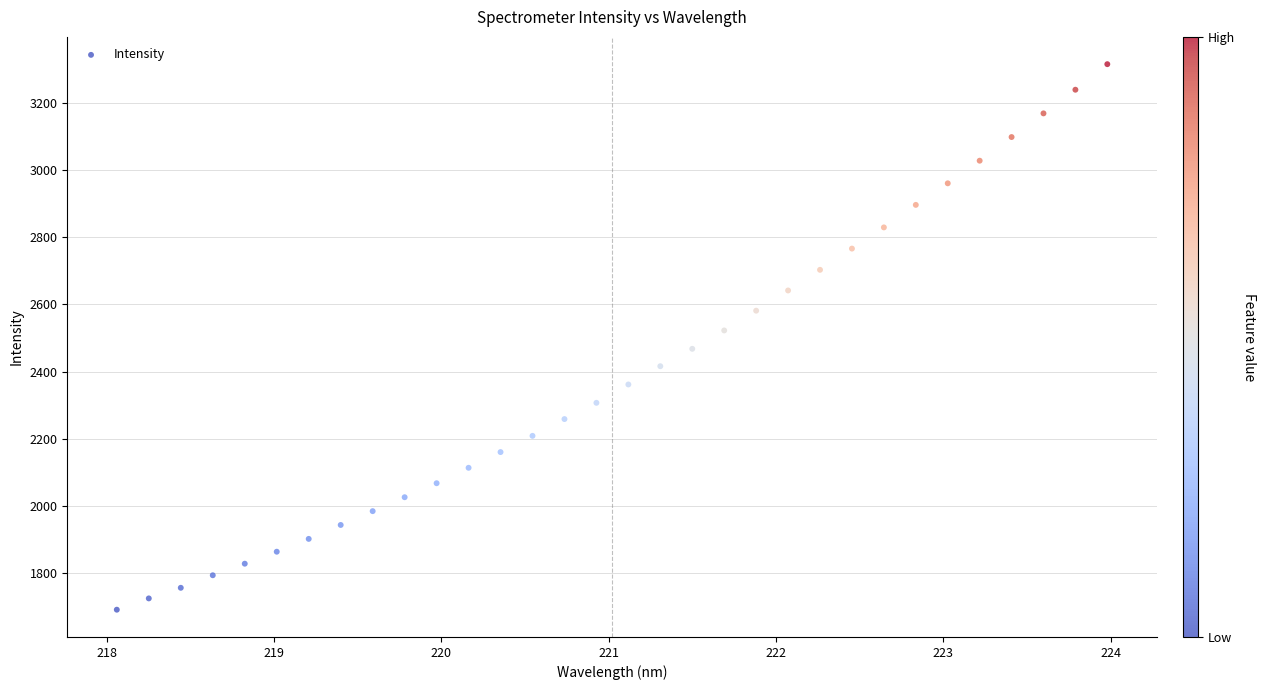

What is the range of Y values (max minus min)?

1624.2